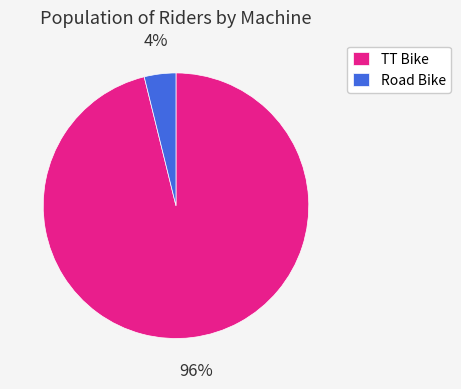

What percentage is the Road Bike slice, to the nearest percent?

4%